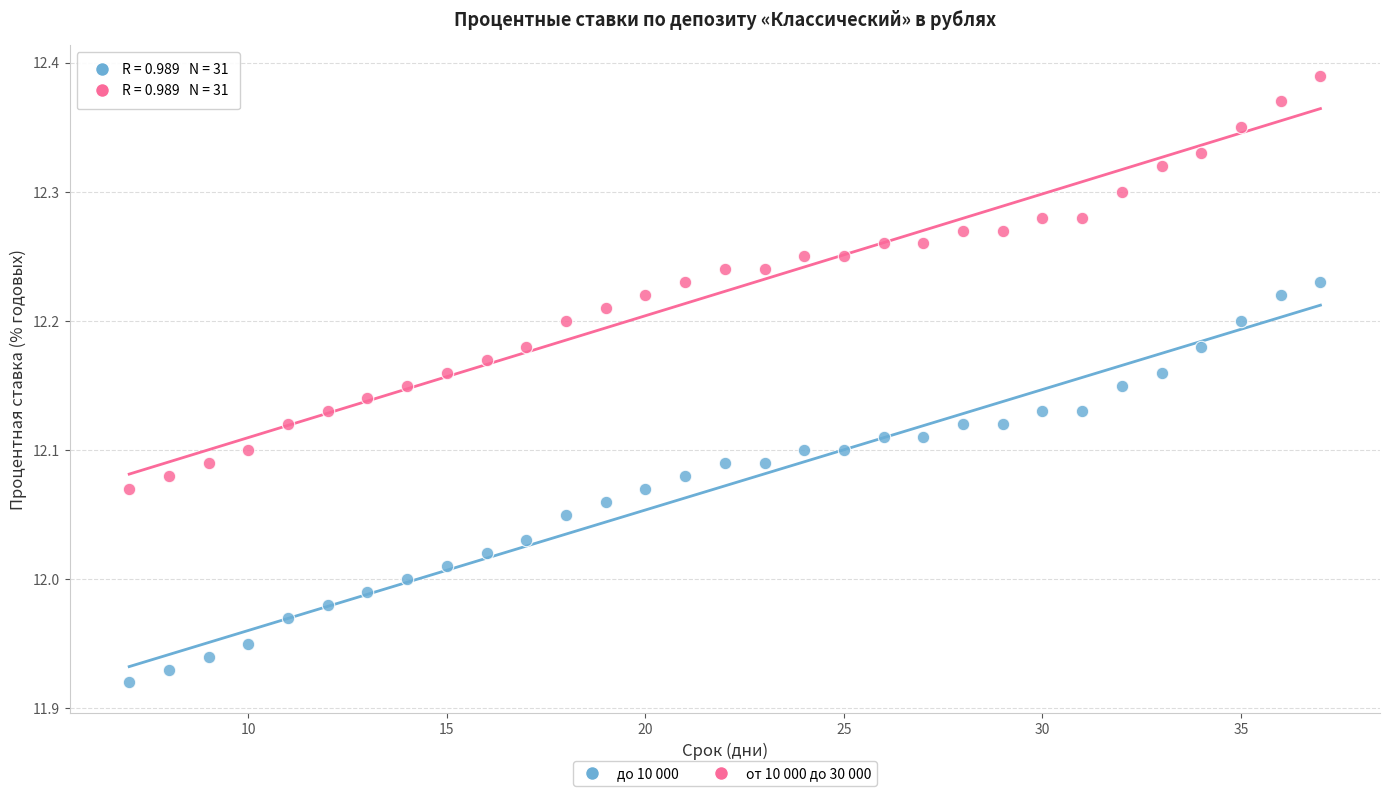

Across all data points, what is the range of X values (max minus min)?

30.0